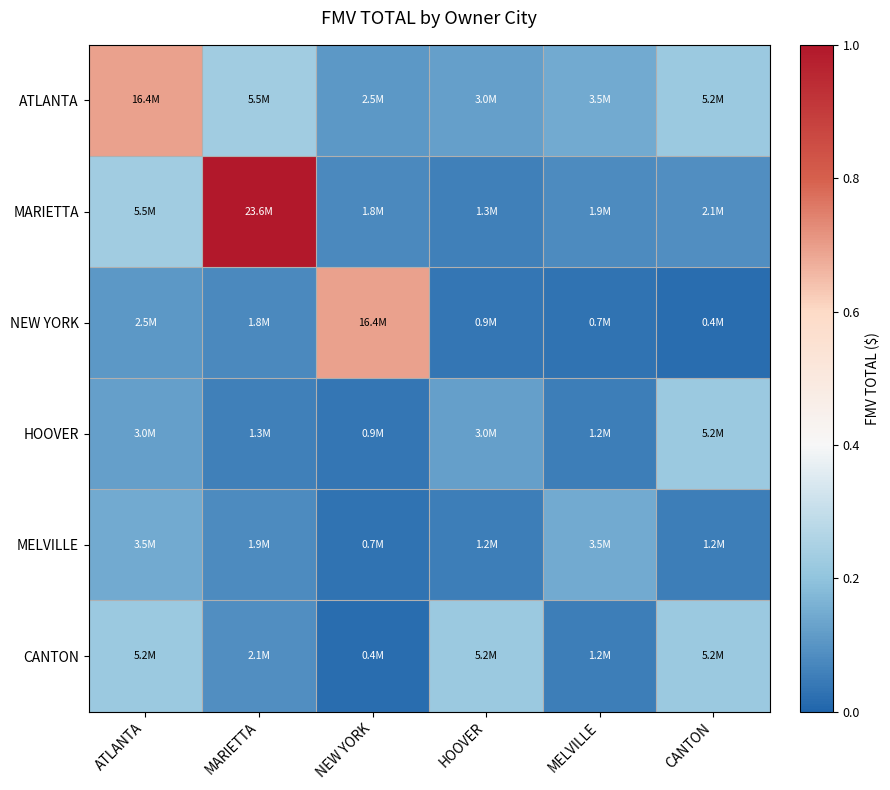

At how many categories does at least one series exceed 0?

6